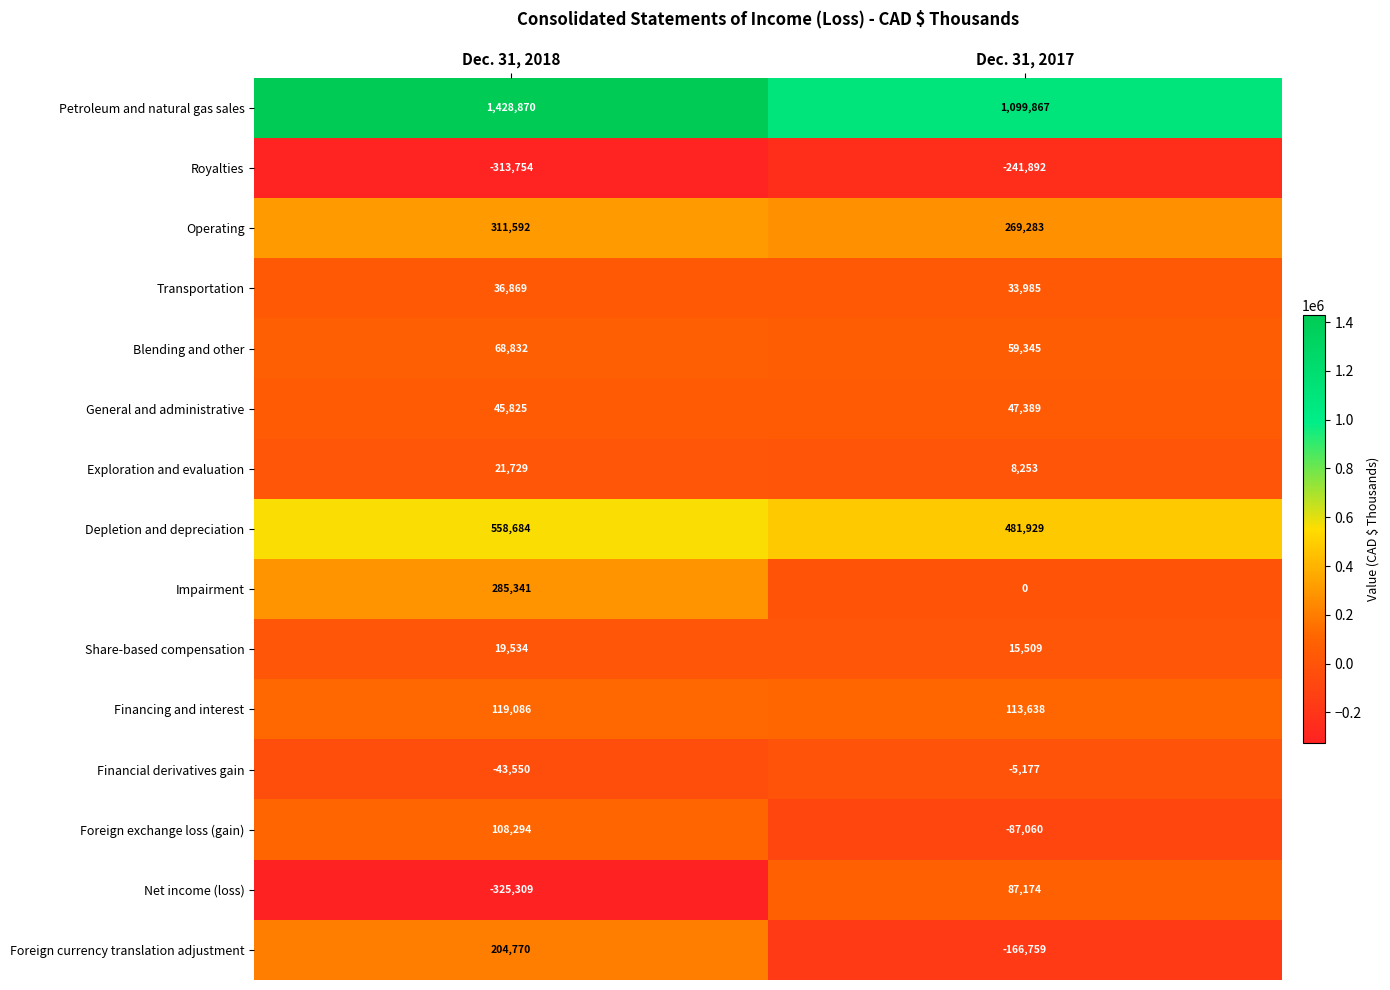

What is the difference between the maximum and minimum values in the Blending and other series?

9487